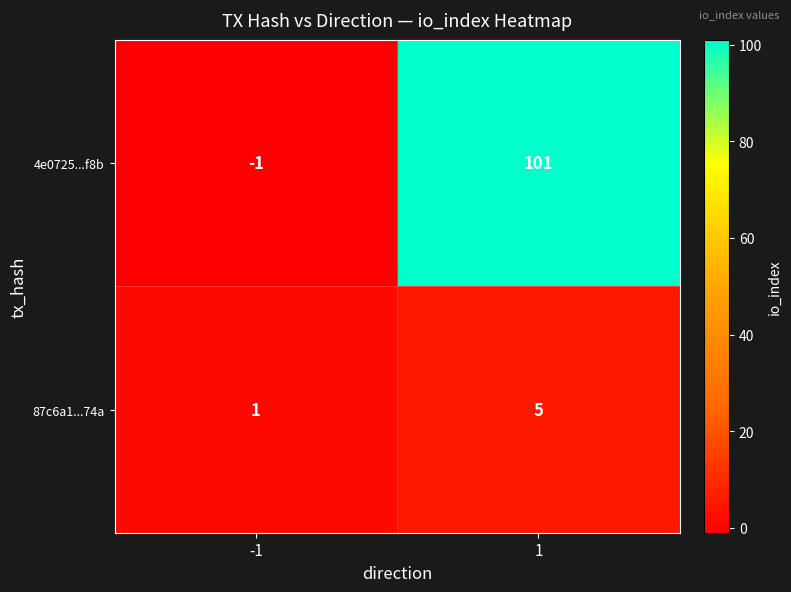

The value of 4e0725...f8b at -1 is -1. True or false?

True